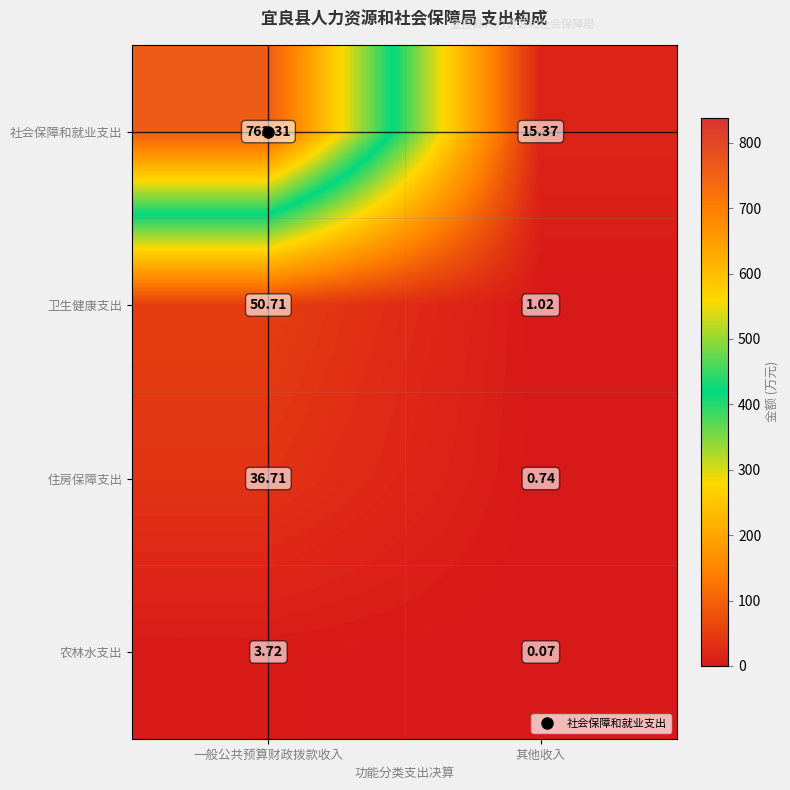

At how many categories does at least one series exceed 232?

1